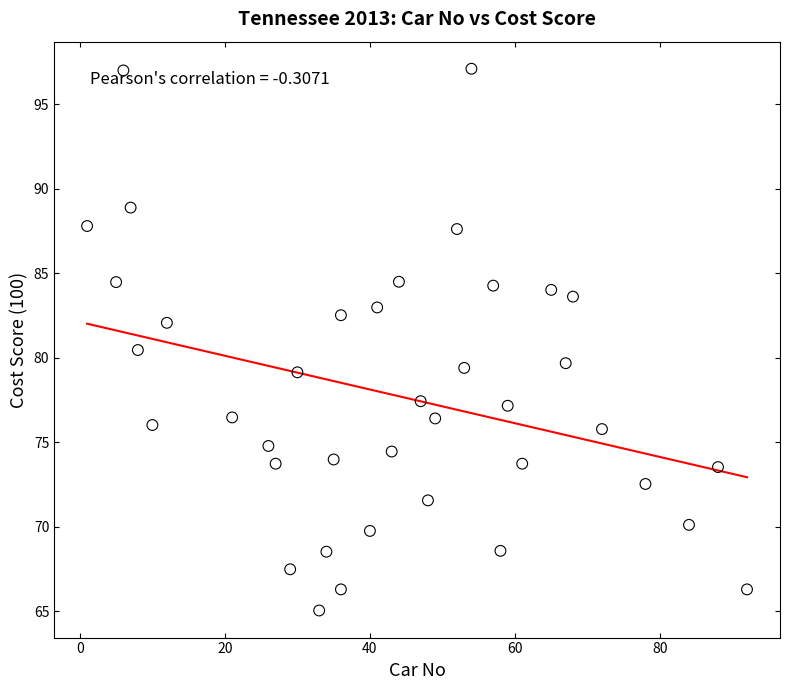

What is the range of X values (max minus min)?

91.0